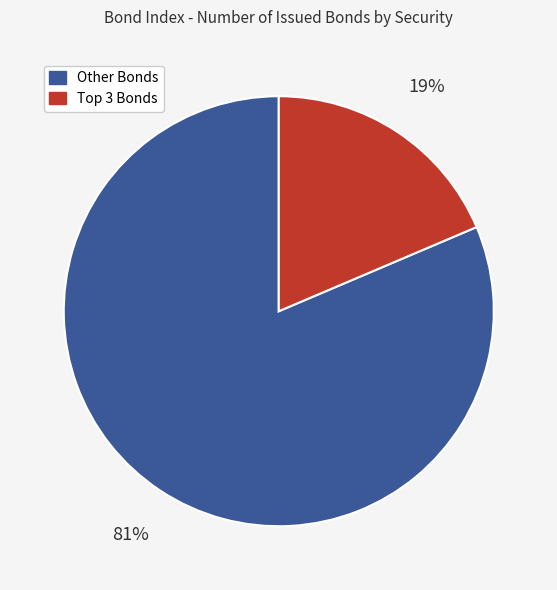

To the nearest percent, what is the average slice percentage?

50%